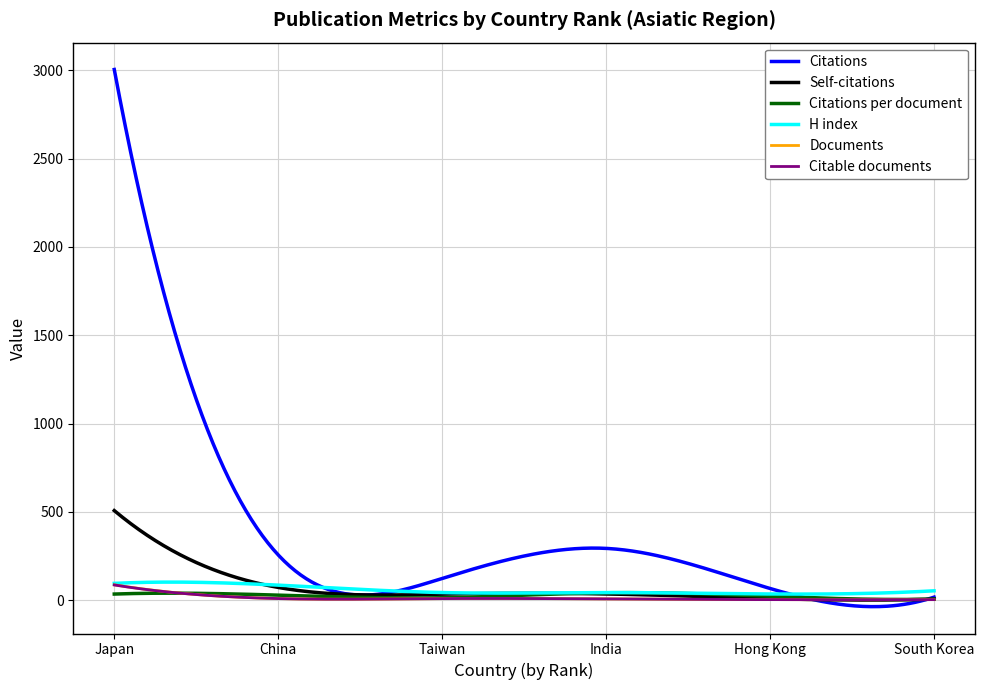

Count the number of data series in this chart.

6